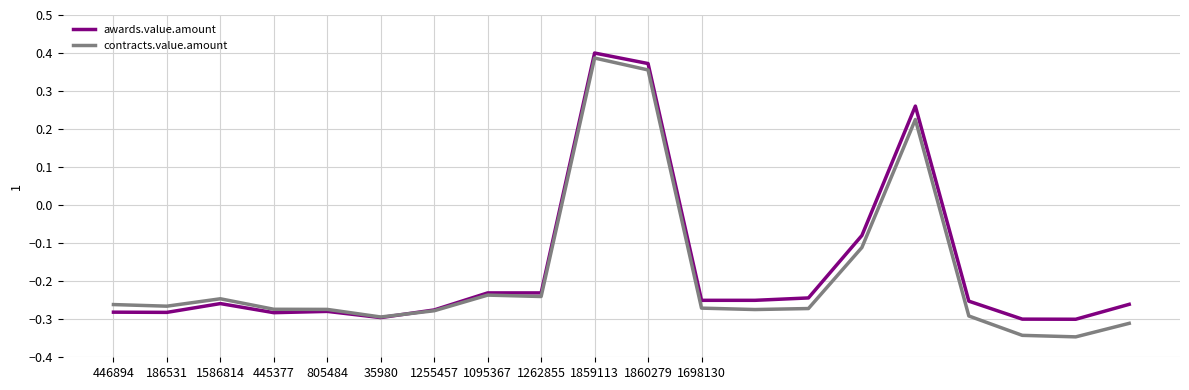

Which series has the largest range (max minus min)?

contracts.value.amount